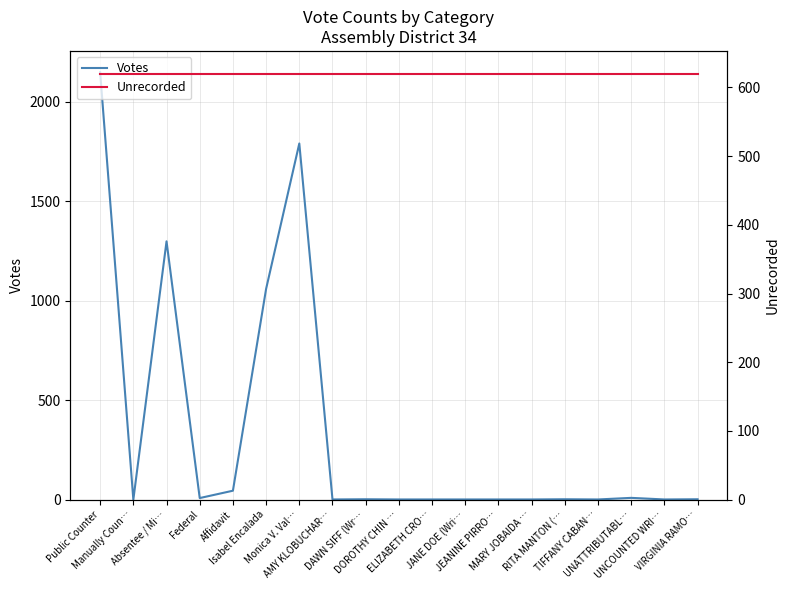

How many data points in Votes are above 2?

7